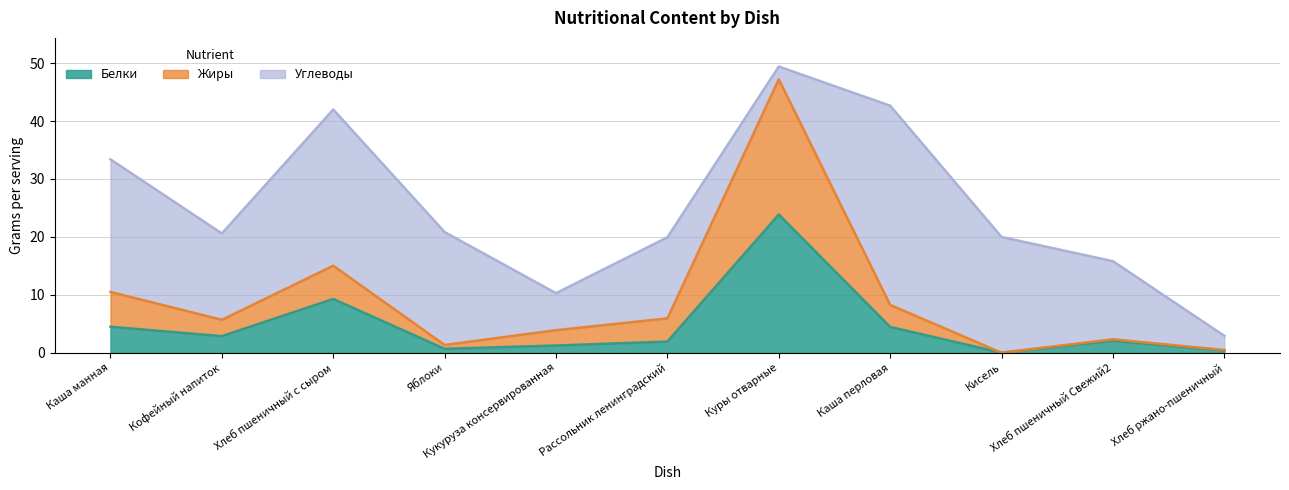

True or false: Жиры and Белки intersect in this chart.

False